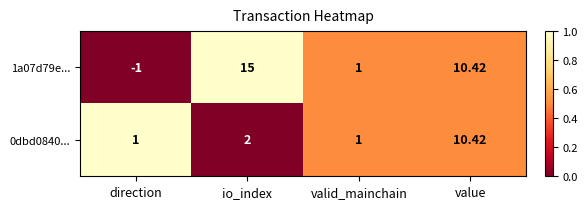

At which label does 1a07d79e... first exceed 10?

io_index